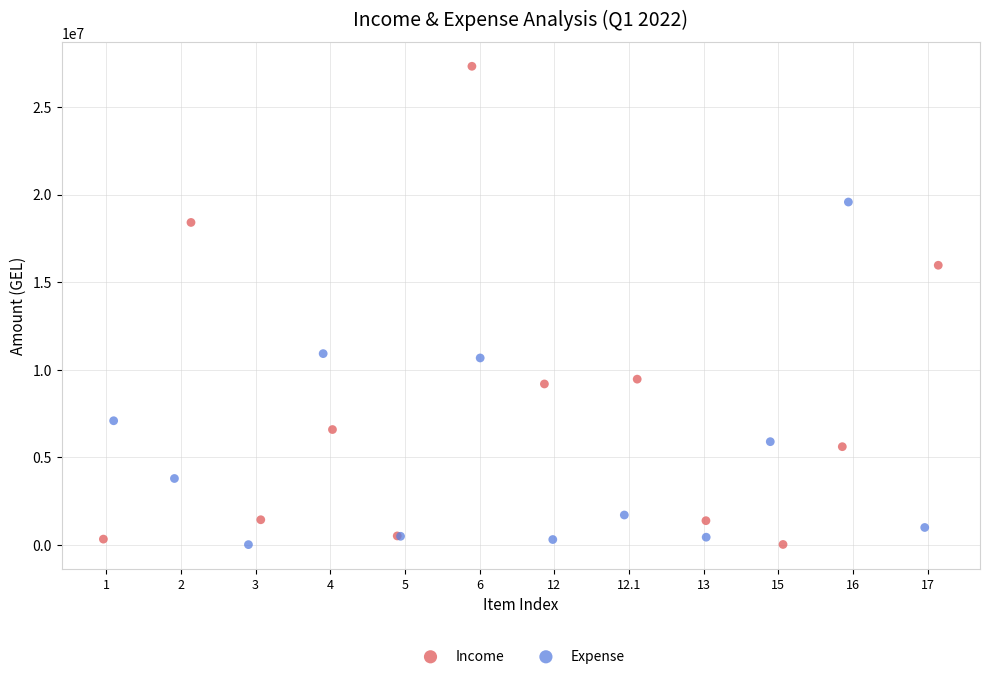

Which series contains the highest Y value?

Income